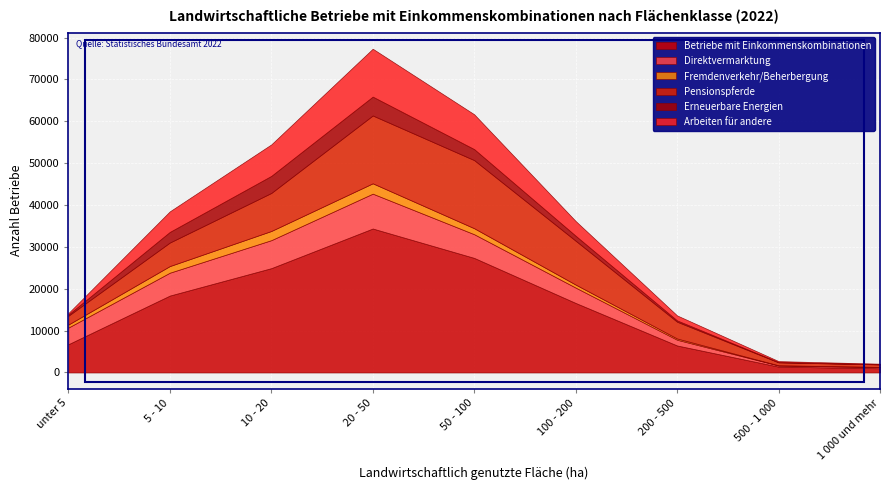

What is the label of the 1st point from the right?

1 000 und mehr